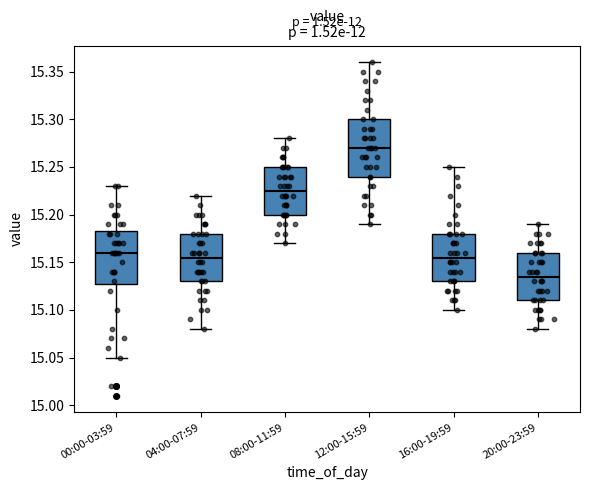

Reading left to right, transcribe this box plot: for each box, give where its median line is, the range the box spans, and where its two whiskers end, as read against the y-axis. The values are not printed on the chart, so give them approximately, as read against the axis.

00:00-03:59: median 15.160, box 15.130 to 15.185, whiskers 15.050 to 15.230
04:00-07:59: median 15.155, box 15.130 to 15.180, whiskers 15.080 to 15.220
08:00-11:59: median 15.225, box 15.200 to 15.250, whiskers 15.170 to 15.280
12:00-15:59: median 15.270, box 15.240 to 15.300, whiskers 15.190 to 15.360
16:00-19:59: median 15.155, box 15.130 to 15.180, whiskers 15.100 to 15.250
20:00-23:59: median 15.135, box 15.110 to 15.160, whiskers 15.080 to 15.190